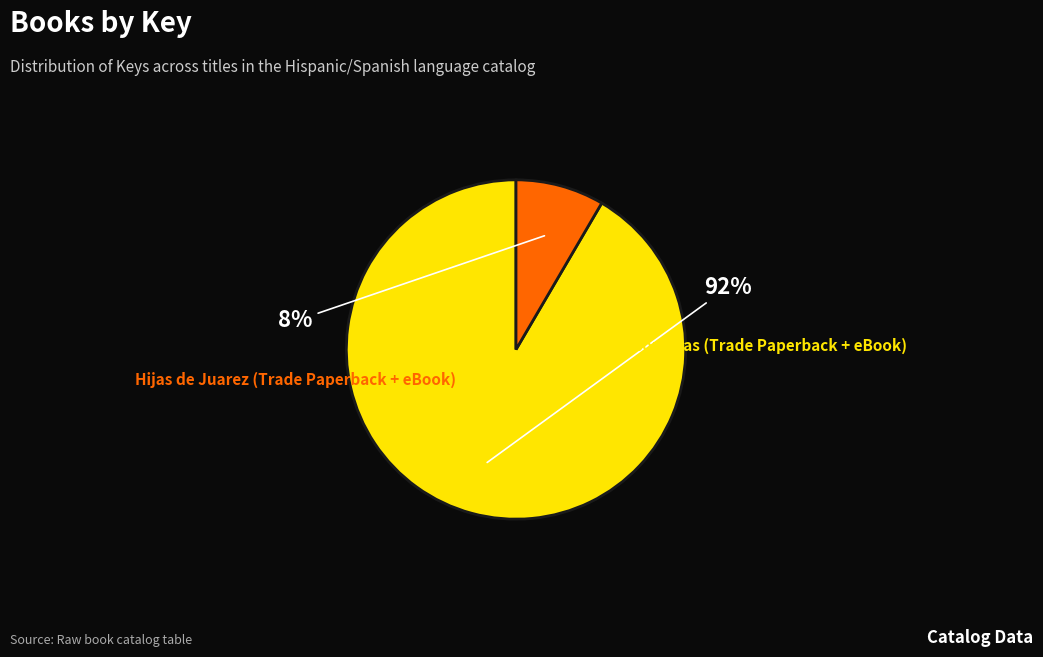

To the nearest percent, what is the difference between the largest and smallest slice percentages?

83%